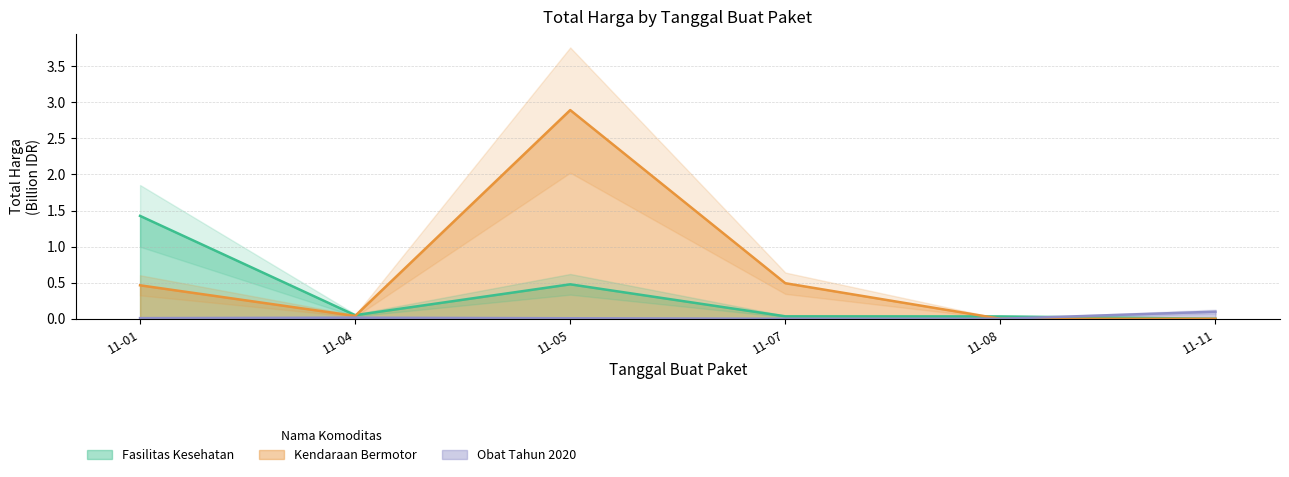

At which category does Kendaraan Bermotor reach its first local valley?

11-04